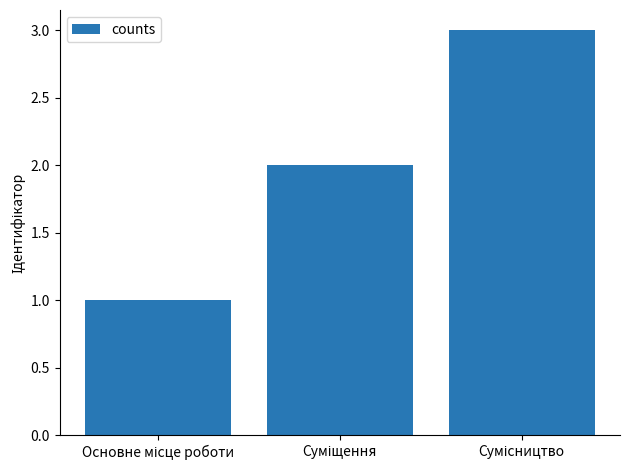

What is the sum of all values?

6